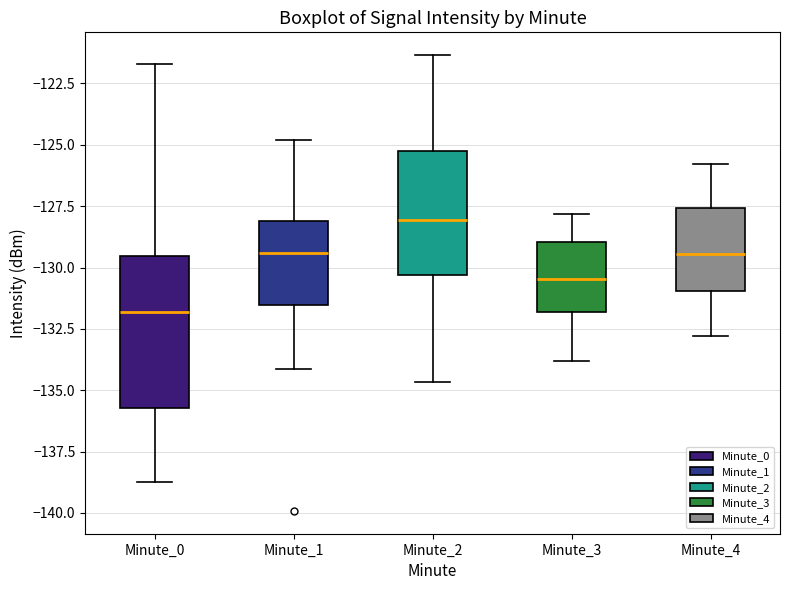

Reading left to right, transcribe this box plot: for each box, give where its median line is, the range the box spans, and where its two whiskers end, as read against the y-axis. The values are not printed on the chart, so give them approximately, as read against the axis.

Minute_0: median -132.0, box -135.5 to -129.5, whiskers -138.5 to -121.5
Minute_1: median -129.5, box -131.5 to -128.0, whiskers -134.0 to -125.0
Minute_2: median -128.0, box -130.5 to -125.5, whiskers -134.5 to -121.5
Minute_3: median -130.5, box -132.0 to -129.0, whiskers -134.0 to -128.0
Minute_4: median -129.5, box -131.0 to -127.5, whiskers -133.0 to -126.0